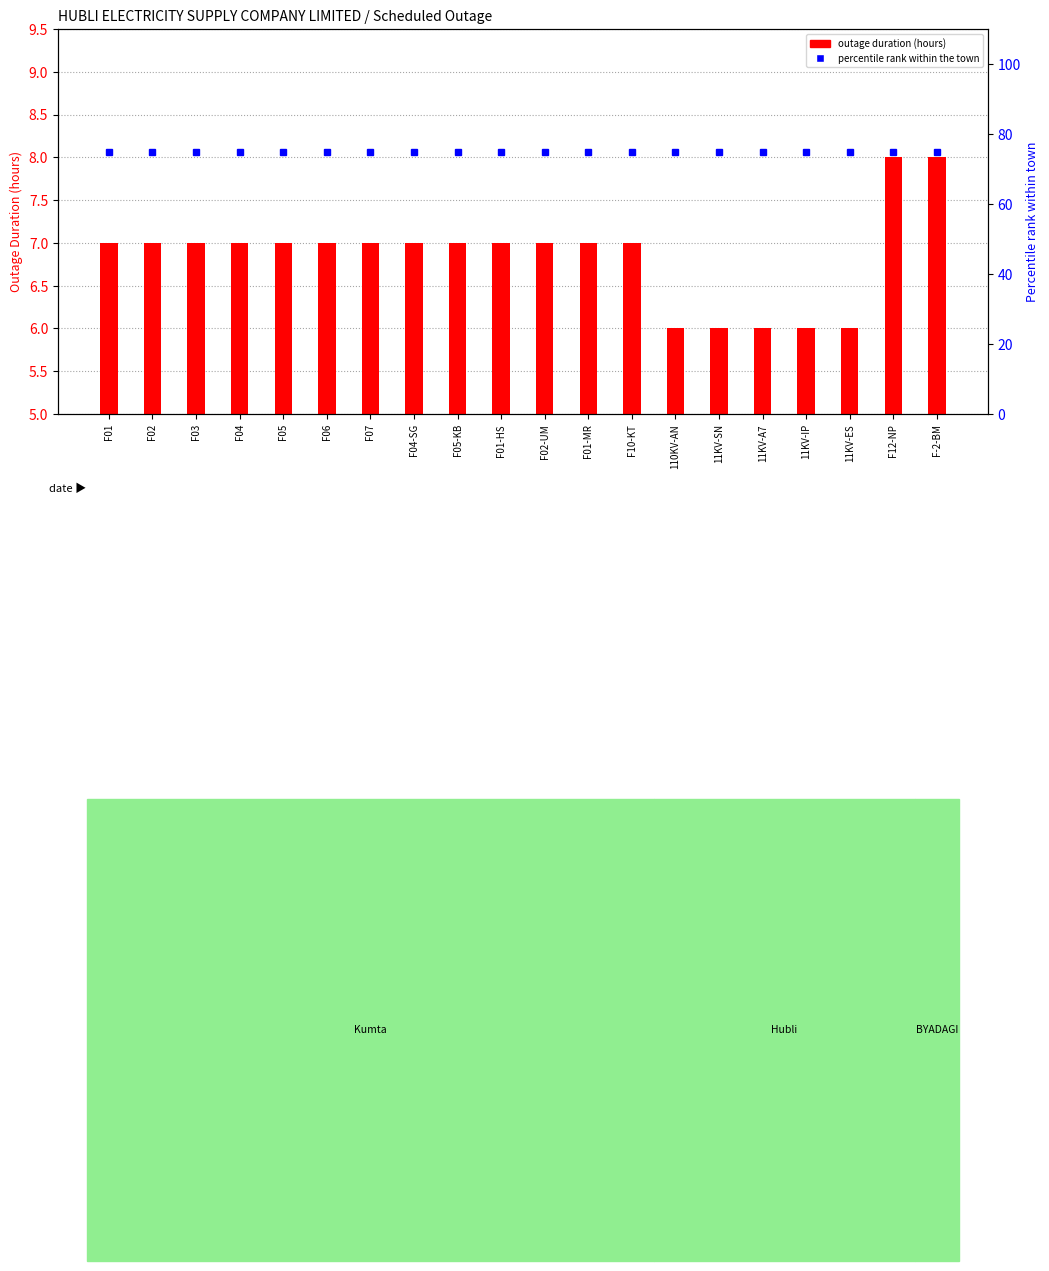

How many groups of bars are there?

20